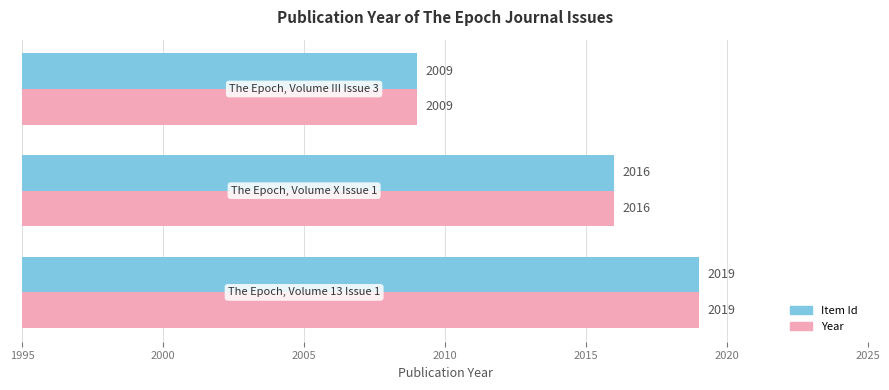

How many Year values are between 2009 and 2019?

3